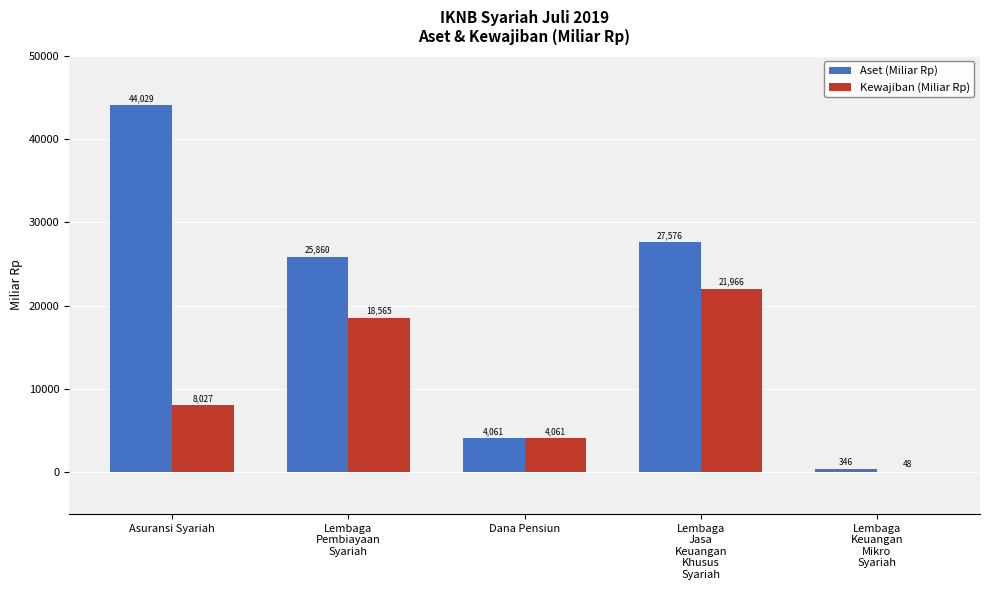

Where does the Kewajiban (Miliar Rp) series first go above 8026?

Asuransi Syariah